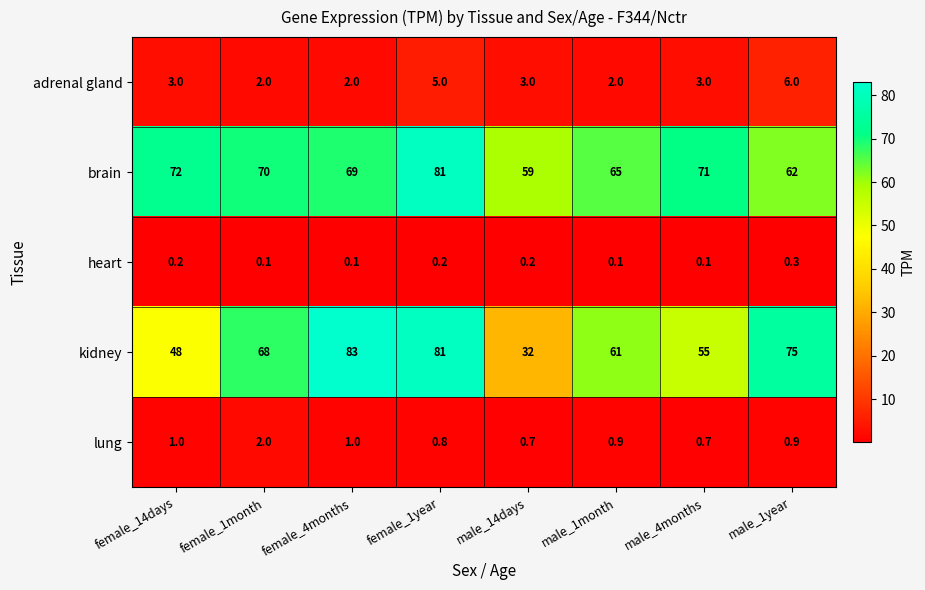

What is the sum of all brain values?

549.0